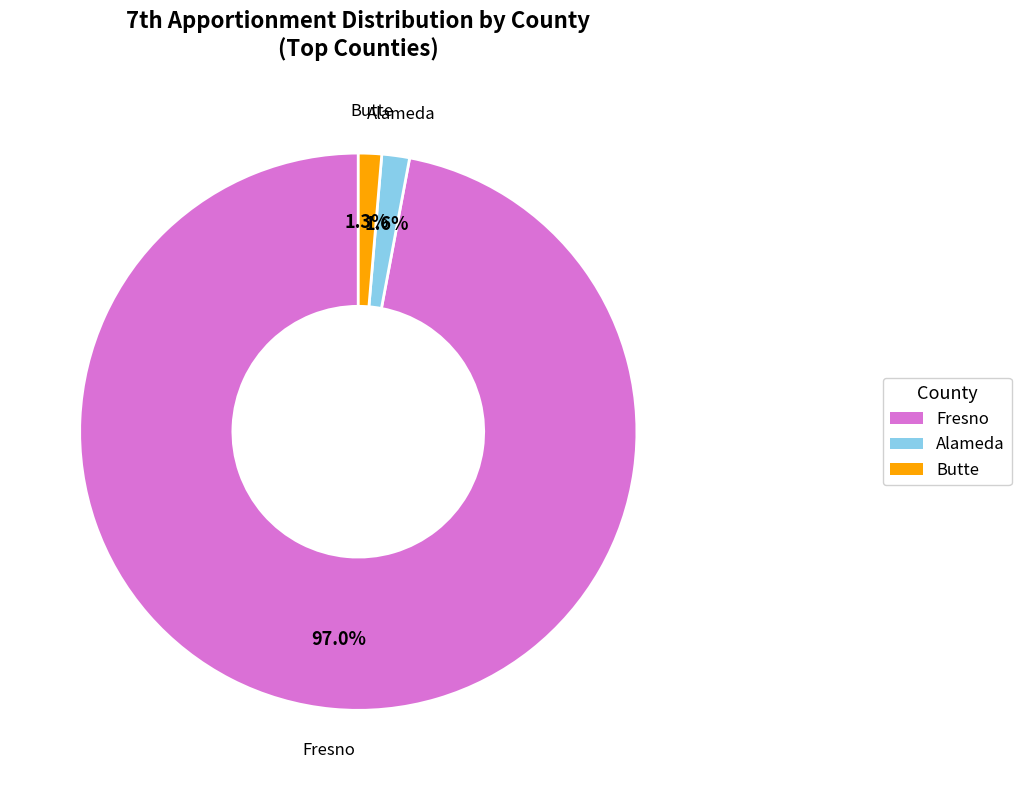

Does any single category account for the majority?

Yes